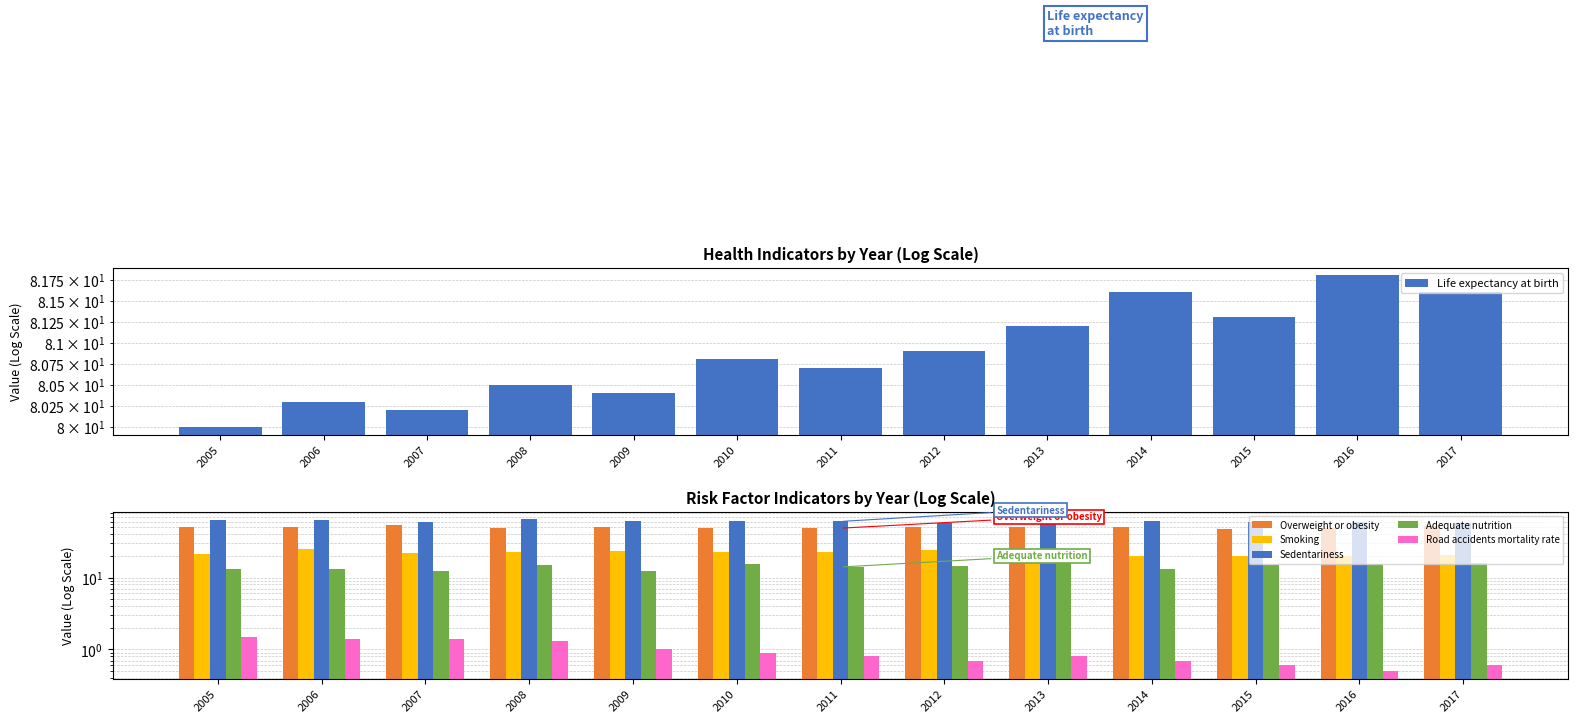

Where is Adequate nutrition nearest to the value 14?

2011